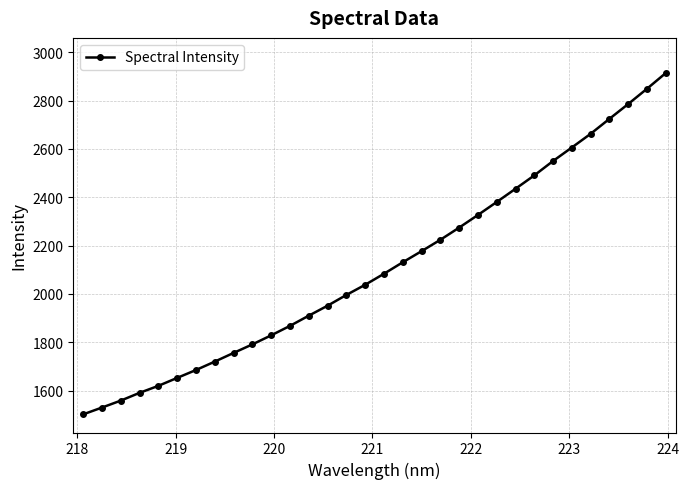

What is the smallest value displayed?

1501.4